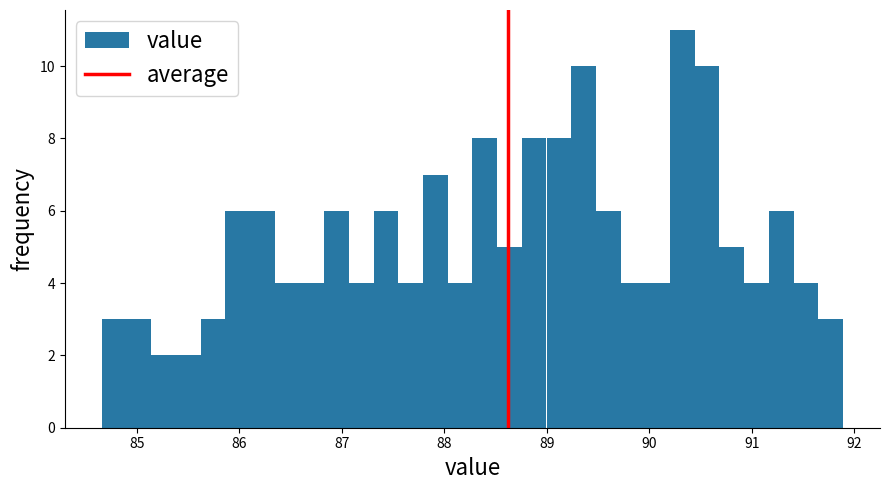

Around what value on the x-axis is the tallest bar? Give the approximate position of its centre, as read against the axis.

90.3